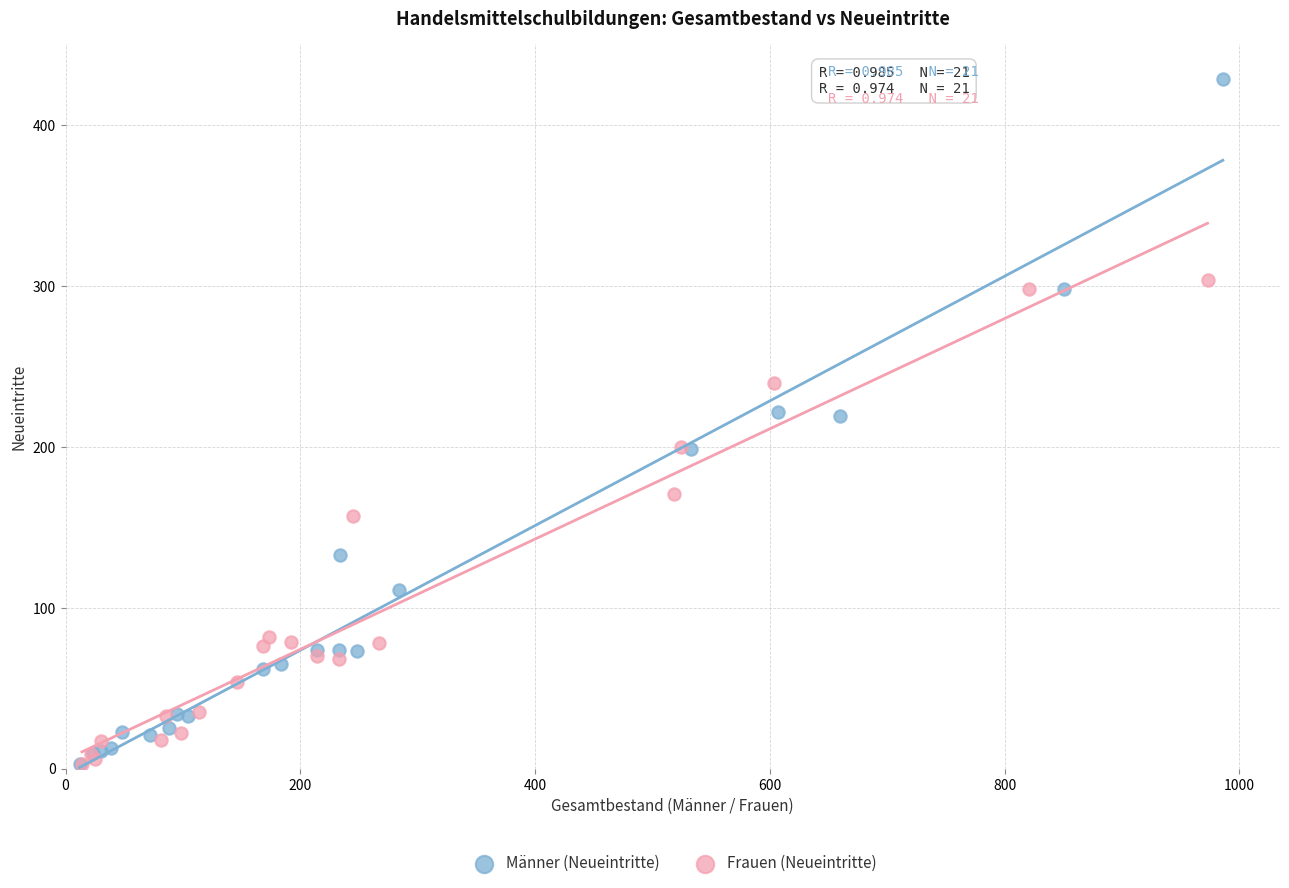

What are all the series names shown in the legend?

Männer (Neueintritte), Frauen (Neueintritte)